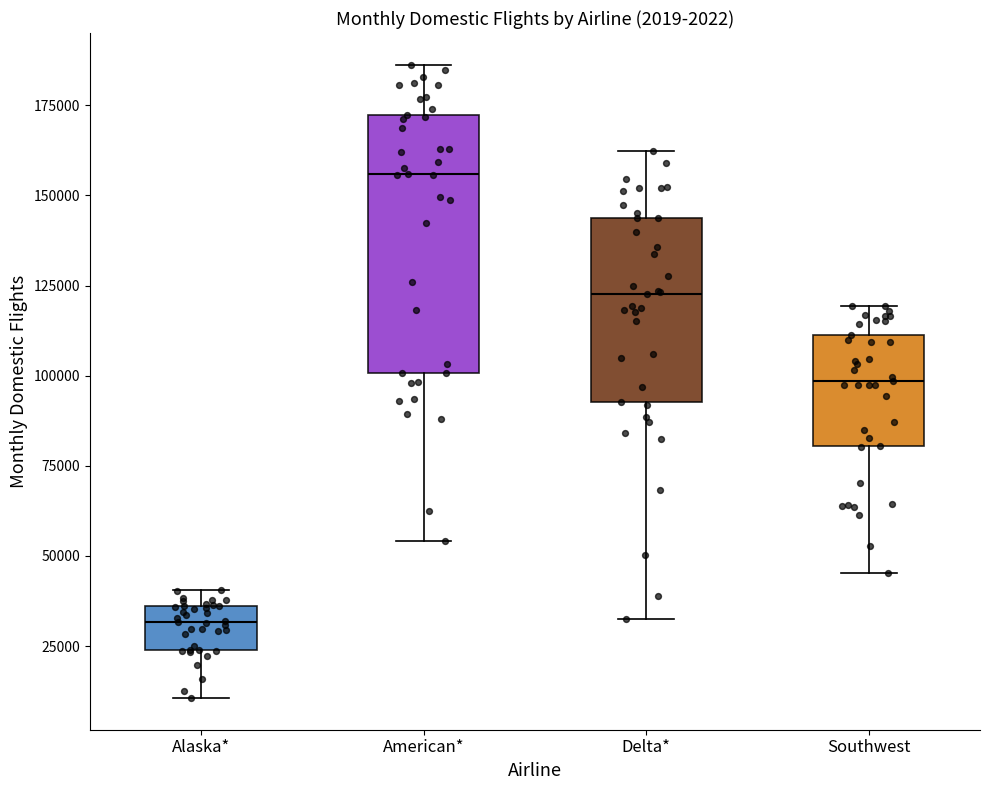

Which box is the tallest, from its lower edge to its upper edge?

American*